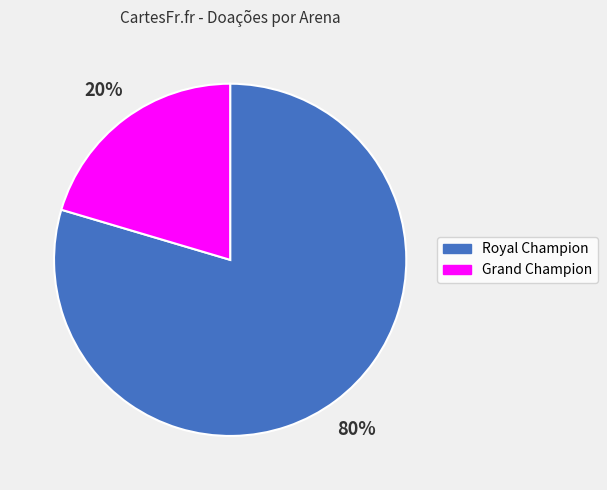

True or false: Grand Champion accounts for 7% of the total.

False